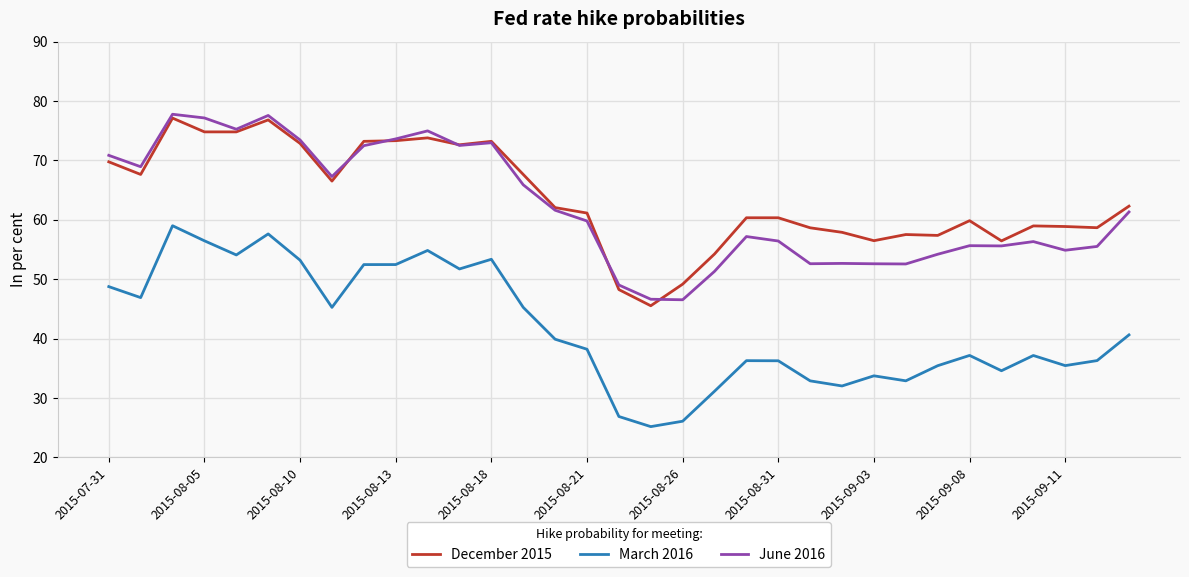

What is the maximum value for March 2016?

59.0